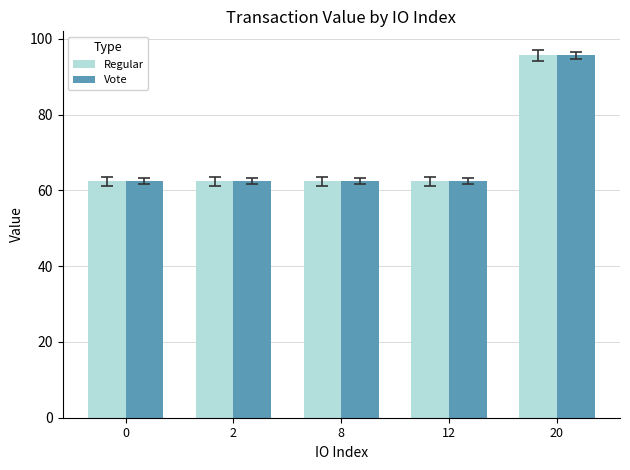

Reading left to right, what are all the values shown in this chart?

Regular: 62.4	62.4	62.4	62.4	95.6
Vote: 62.4	62.4	62.4	62.4	95.6